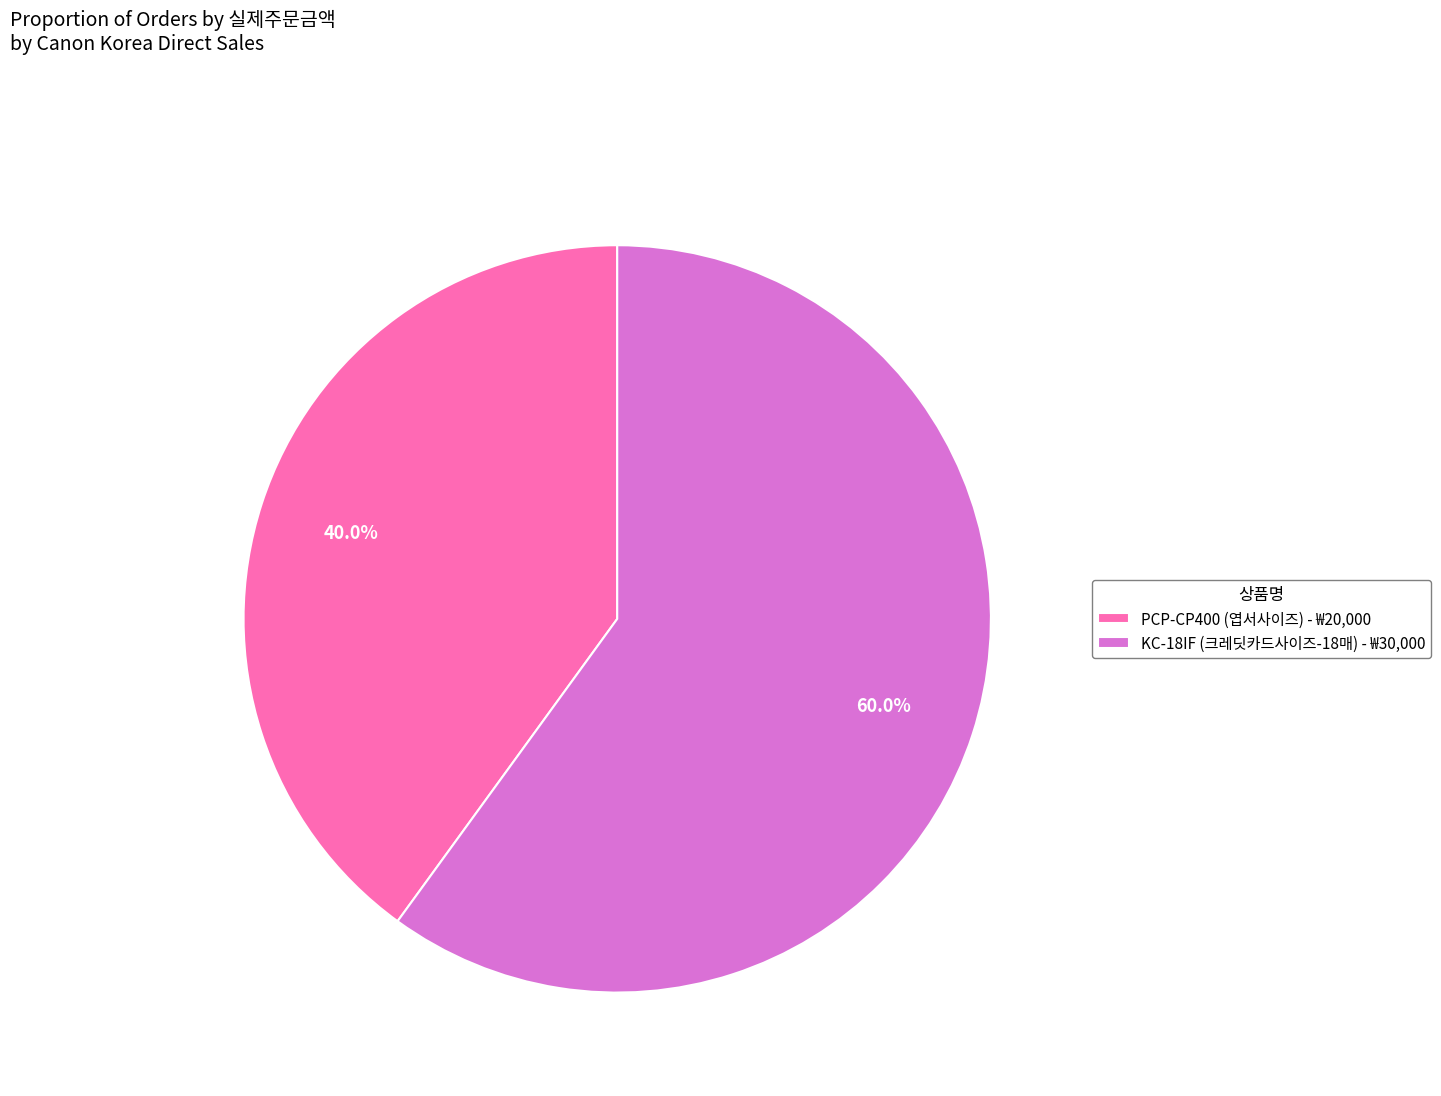

Approximately how many times larger is the value at KC-18IF (크레딧카드사이즈-18매) - ₩30,000 compared to PCP-CP400 (엽서사이즈) - ₩20,000?

1.5